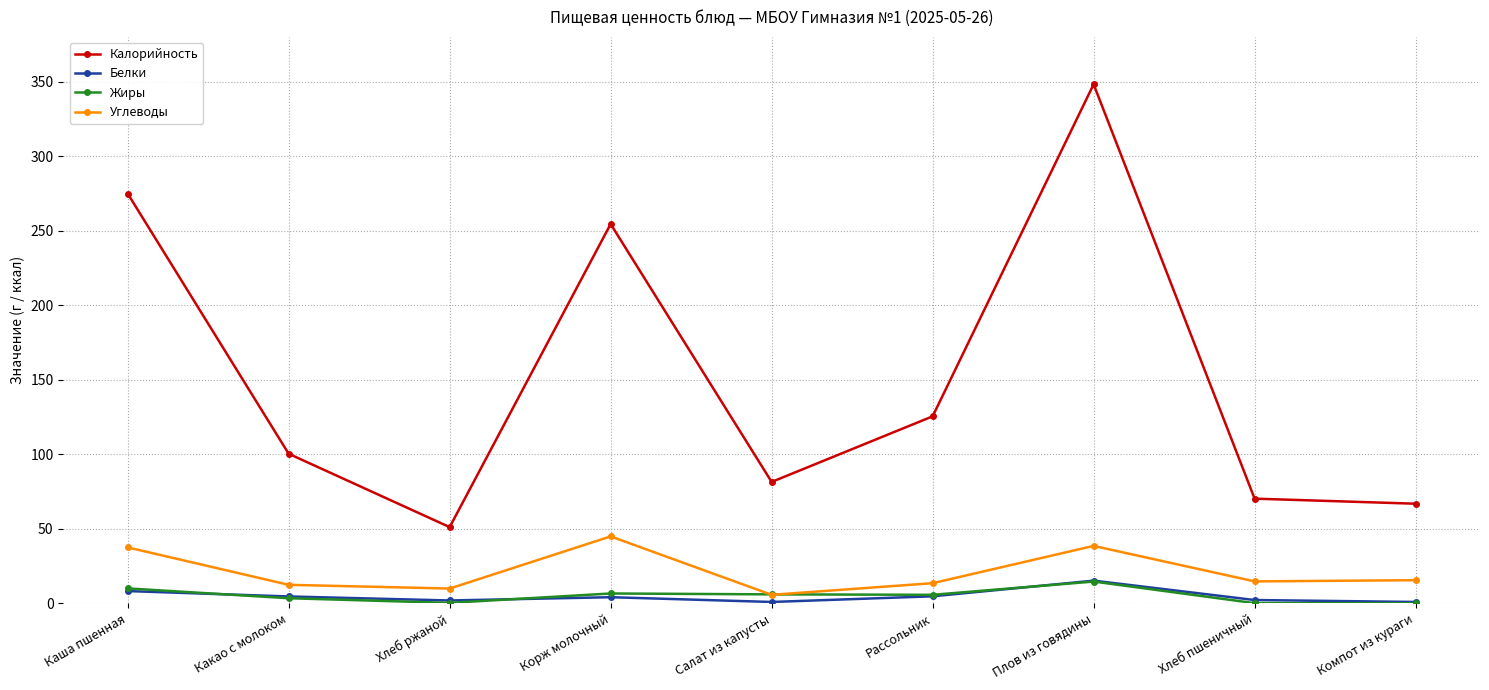

Which series ends up on top after the final intersection of Жиры and Белки?

Белки